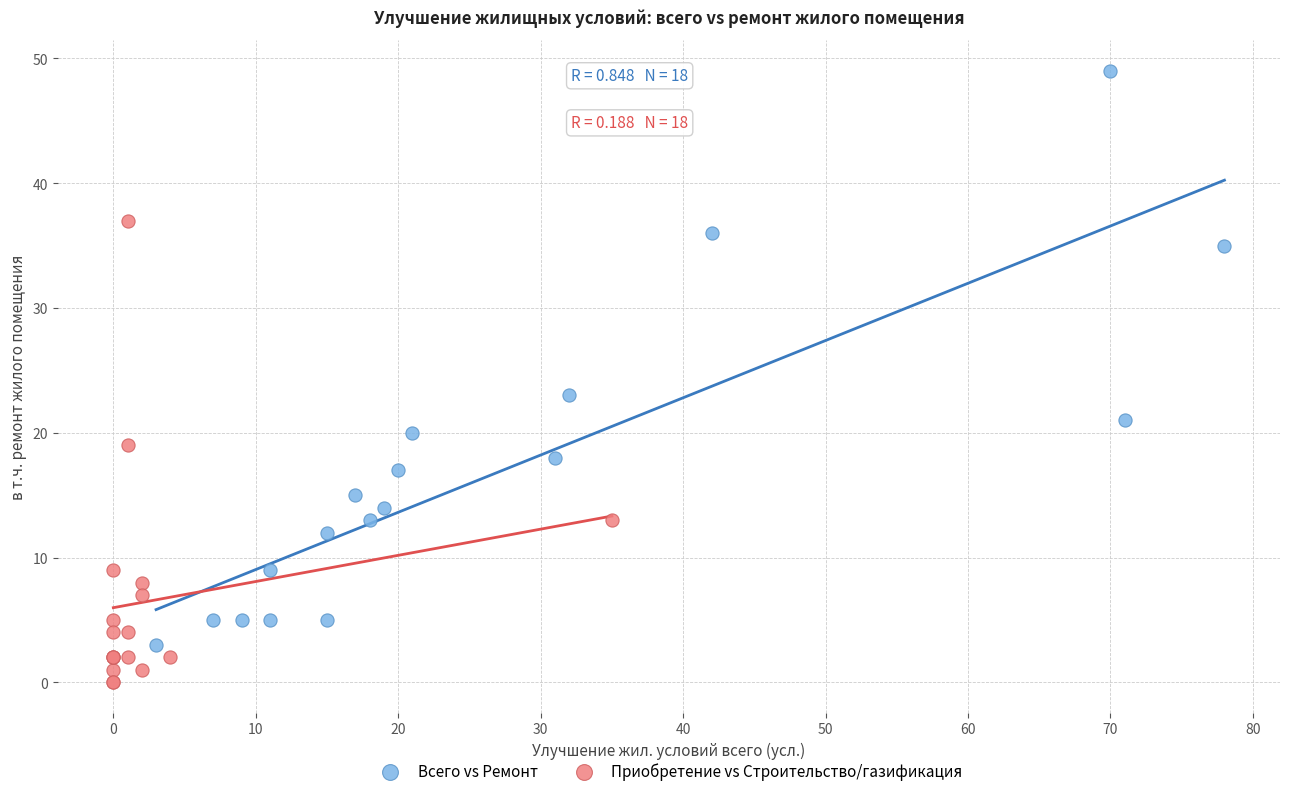

Which series reaches the maximum Y coordinate?

Всего vs Ремонт